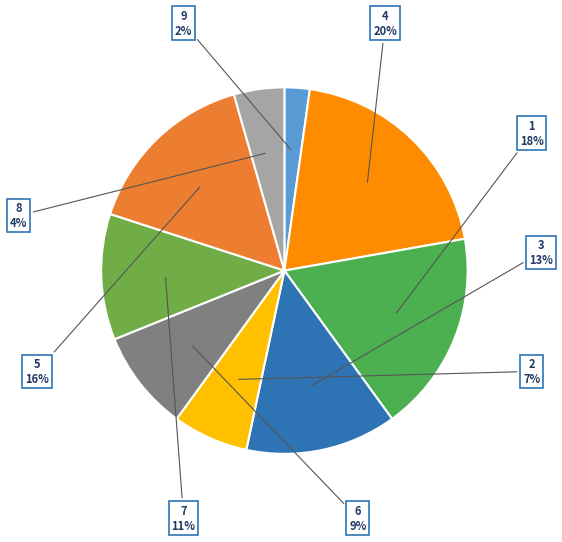

Count the number of slices in the pie.

9